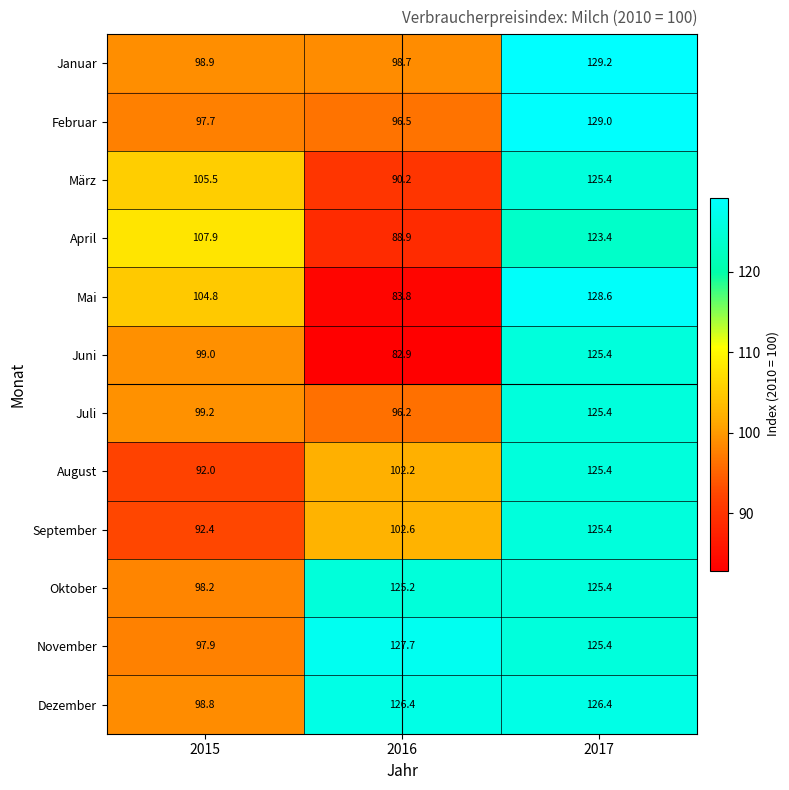

Is it true that Februar equals 129.0 at 2017?

True